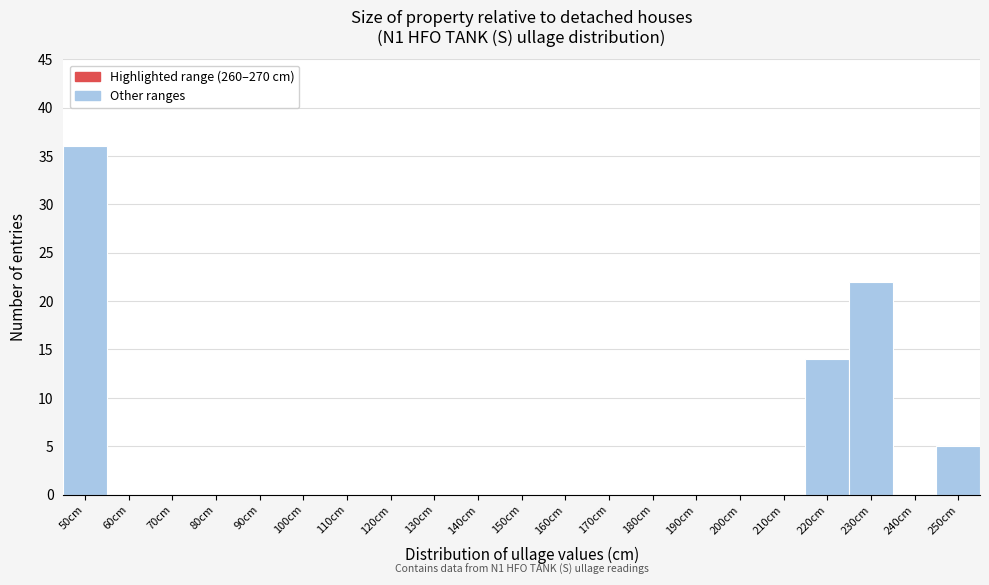

Reading left to right, list all the values displayed in this chart.

50cm=36	60cm=0	70cm=0	80cm=0	90cm=0	100cm=0	110cm=0	120cm=0	130cm=0	140cm=0	150cm=0	160cm=0	170cm=0	180cm=0	190cm=0	200cm=0	210cm=0	220cm=14	230cm=22	240cm=0	250cm=5